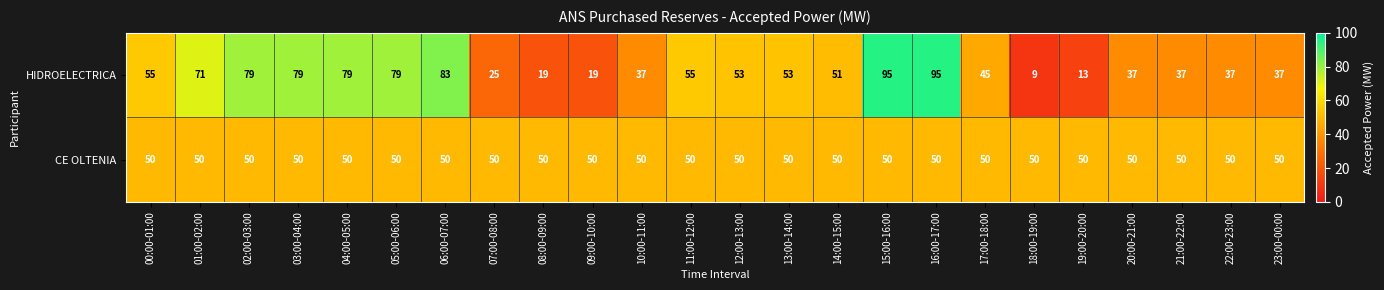

Read the HIDROELECTRICA value at 16:00-17:00.

95